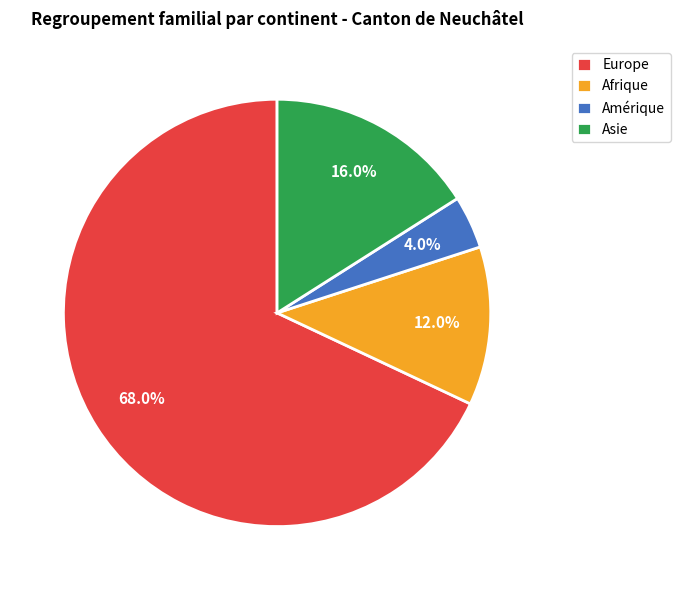

How many segments does this pie chart have?

4